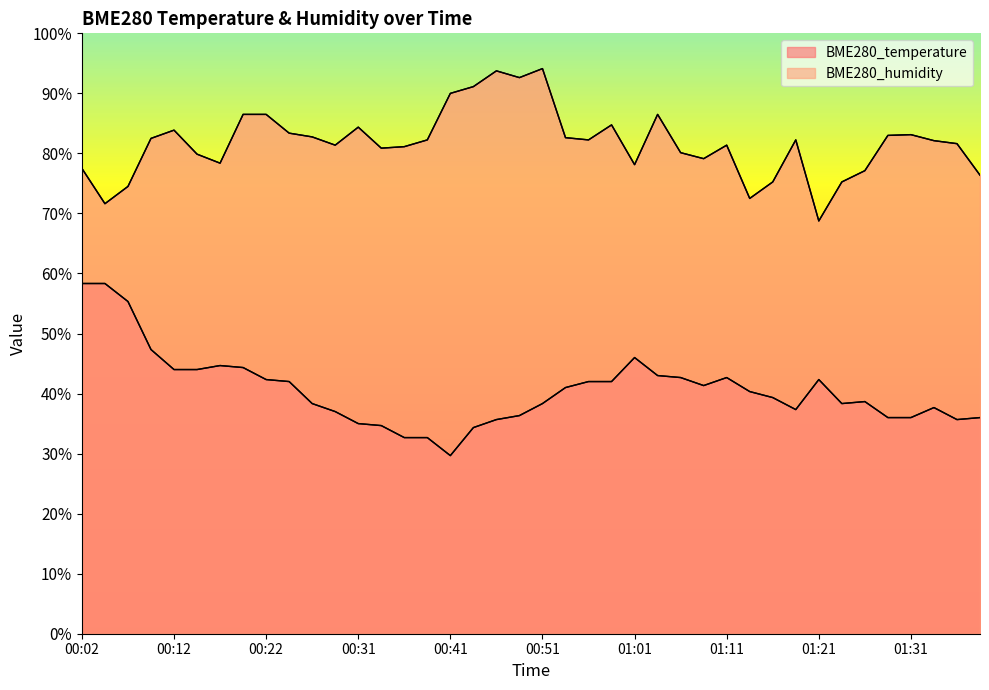

Rank the series by their maximum value, from highest to lowest.

BME280_humidity, BME280_temperature